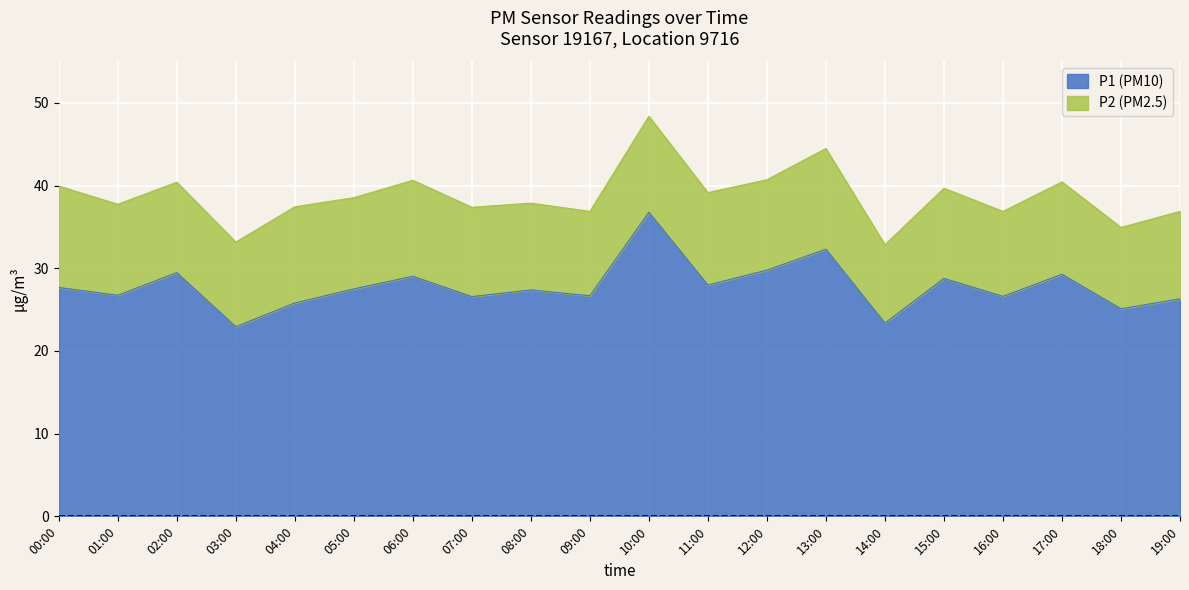

What is the label of the 4th point from the right?

16:00